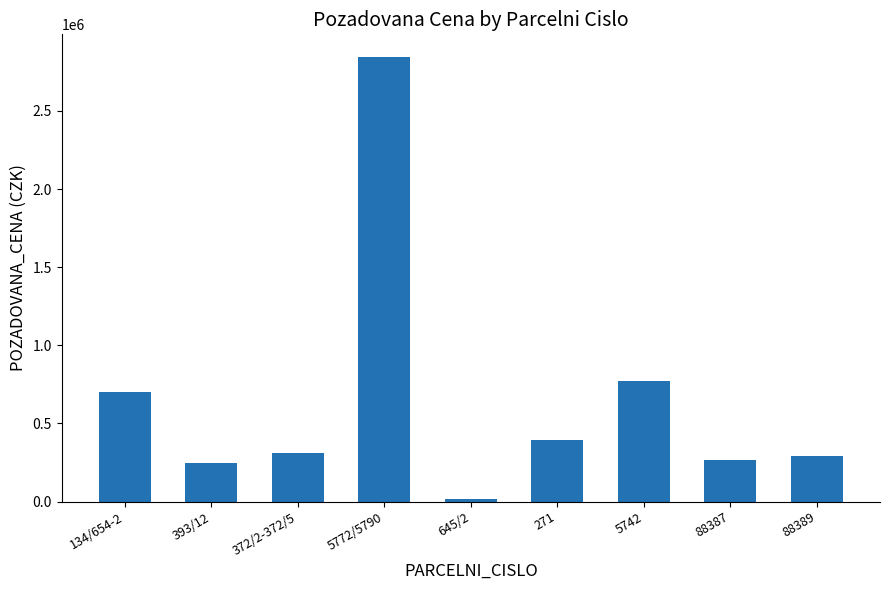

Which label corresponds to the smallest value in the chart?

645/2